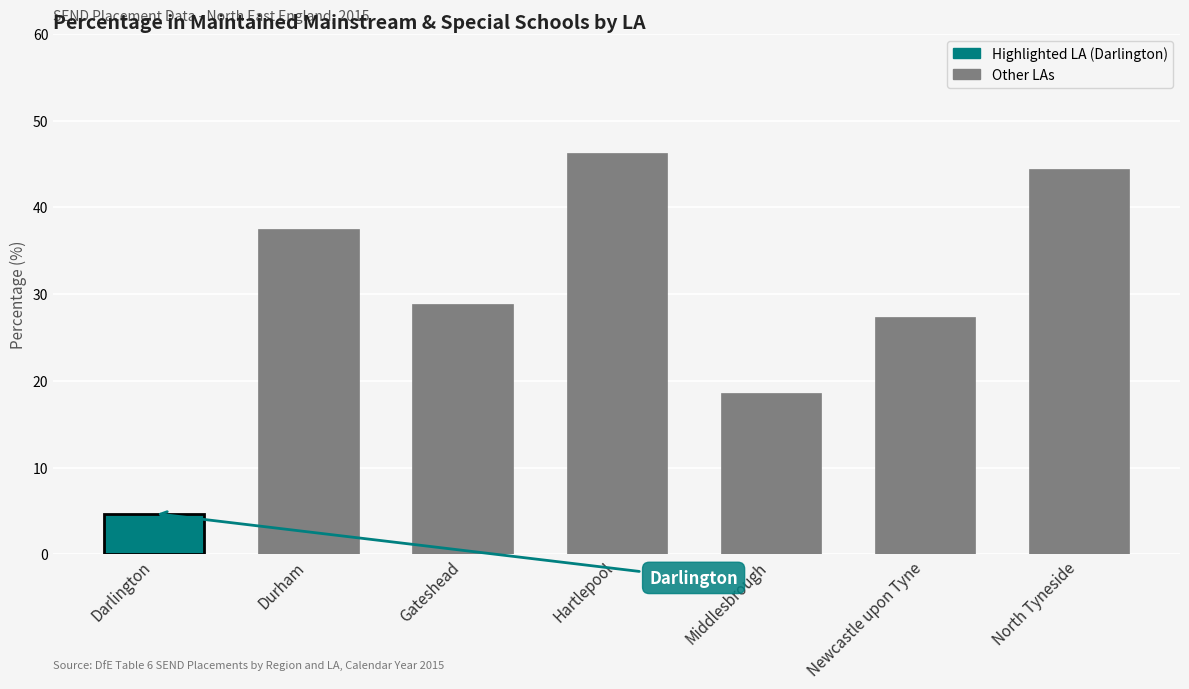

What is the label of the 6th bar from the right?

Durham